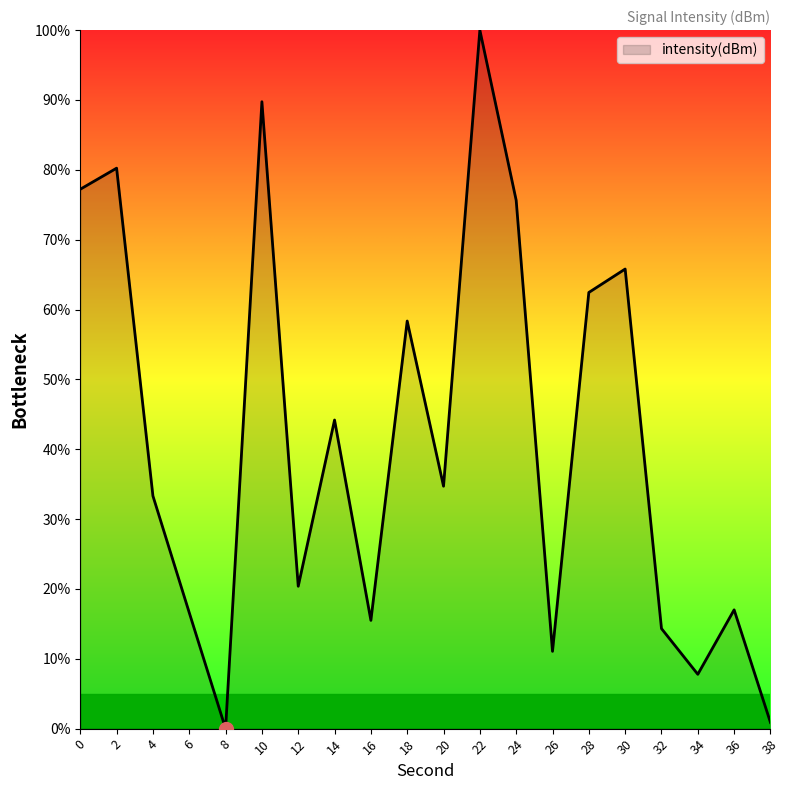

What is the maximum value shown in the chart?

100.0